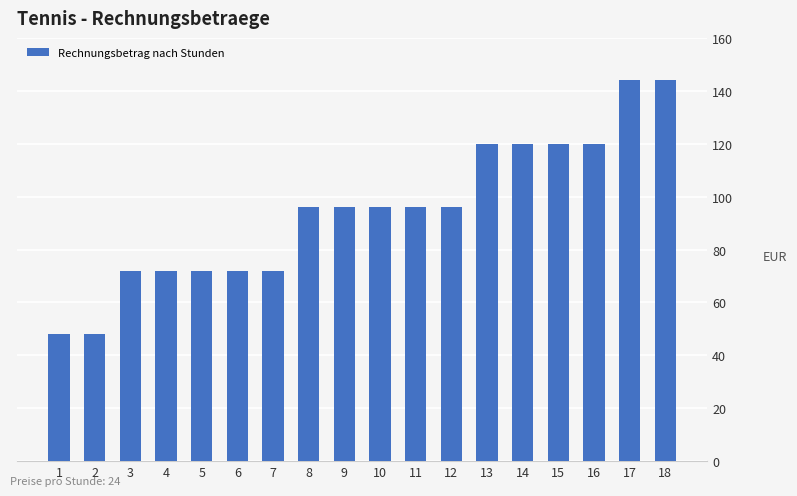

What is the sum of all values?

1704